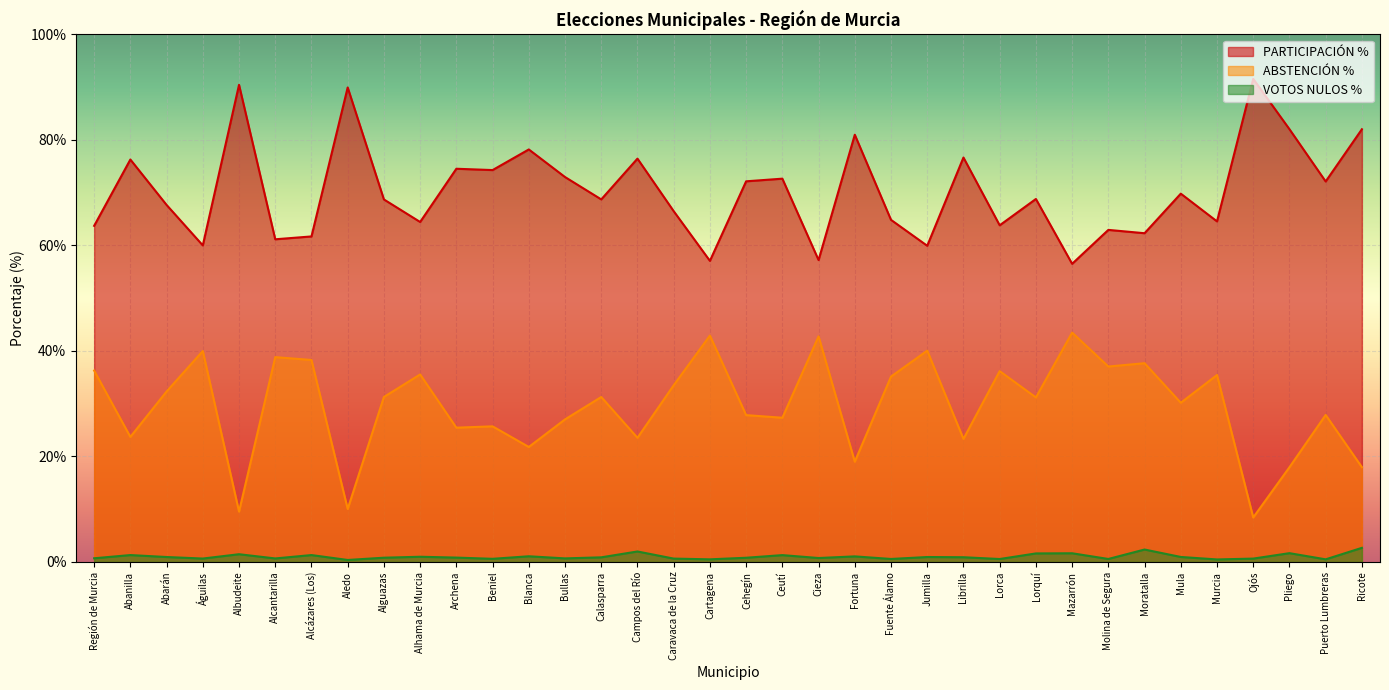

True or false: ABSTENCIÓN % has more than 1 interior local peaks.

True